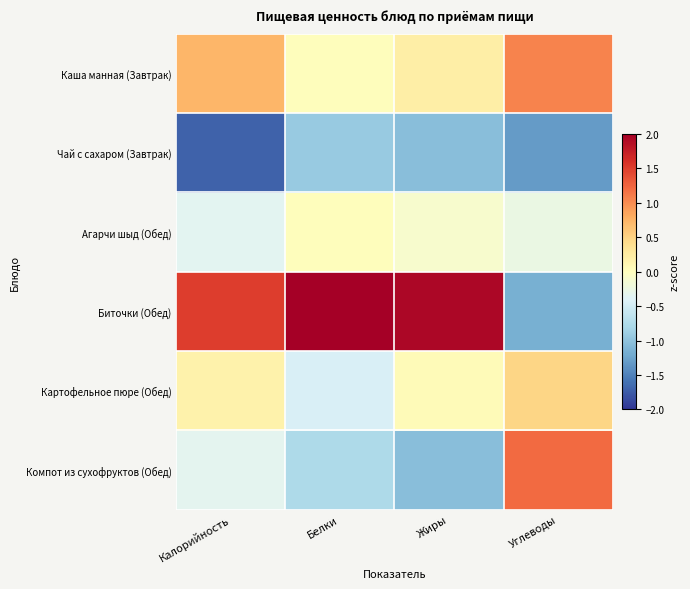

Which has a higher value, Жиры or Углеводы?

Углеводы